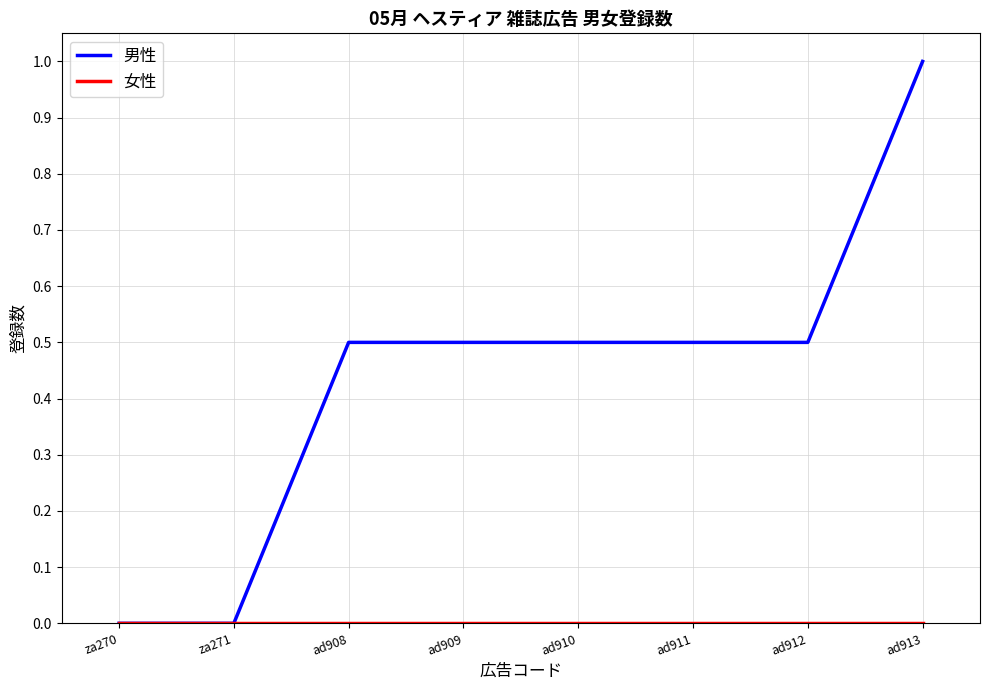

Between za271 and ad909, which series saw the biggest shift?

男性